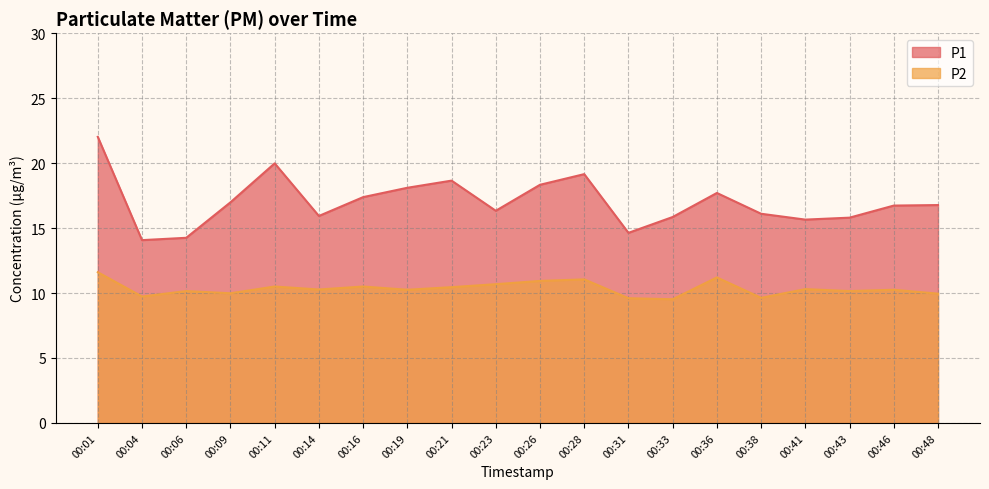

True or false: P2 and P1 intersect in this chart.

False